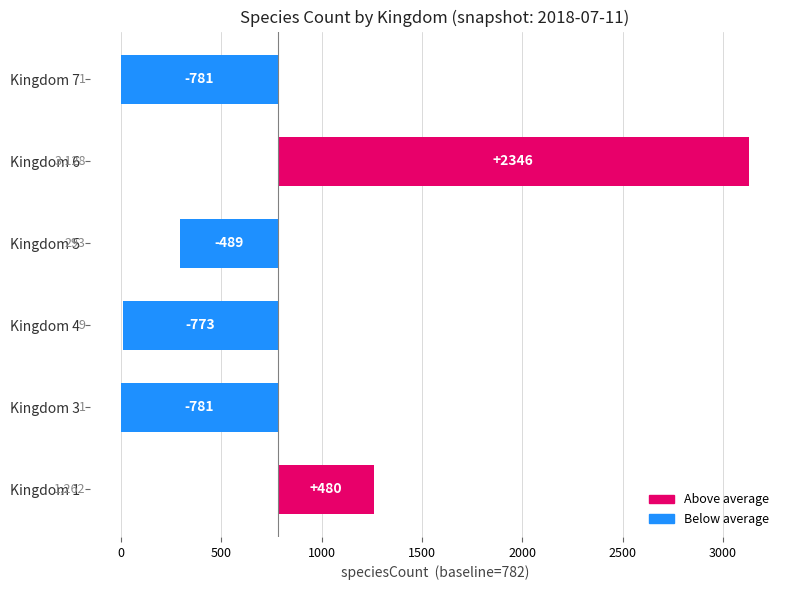

What is the greatest value displayed?

2345.7